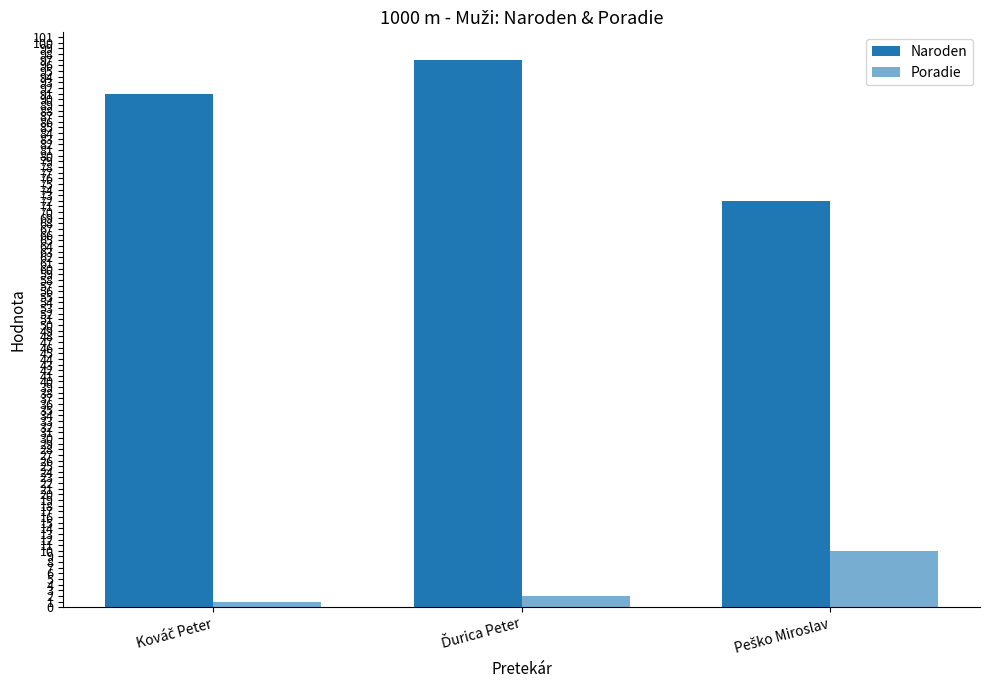

What is the difference between the Naroden values at Kováč Peter and Peško Miroslav?

19